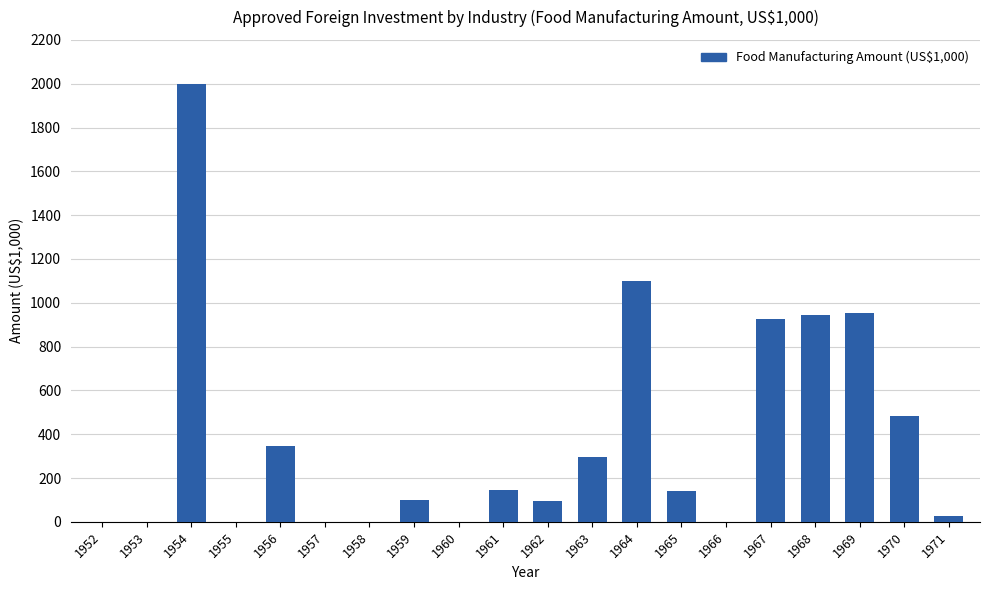

Read the value at 1963.

294